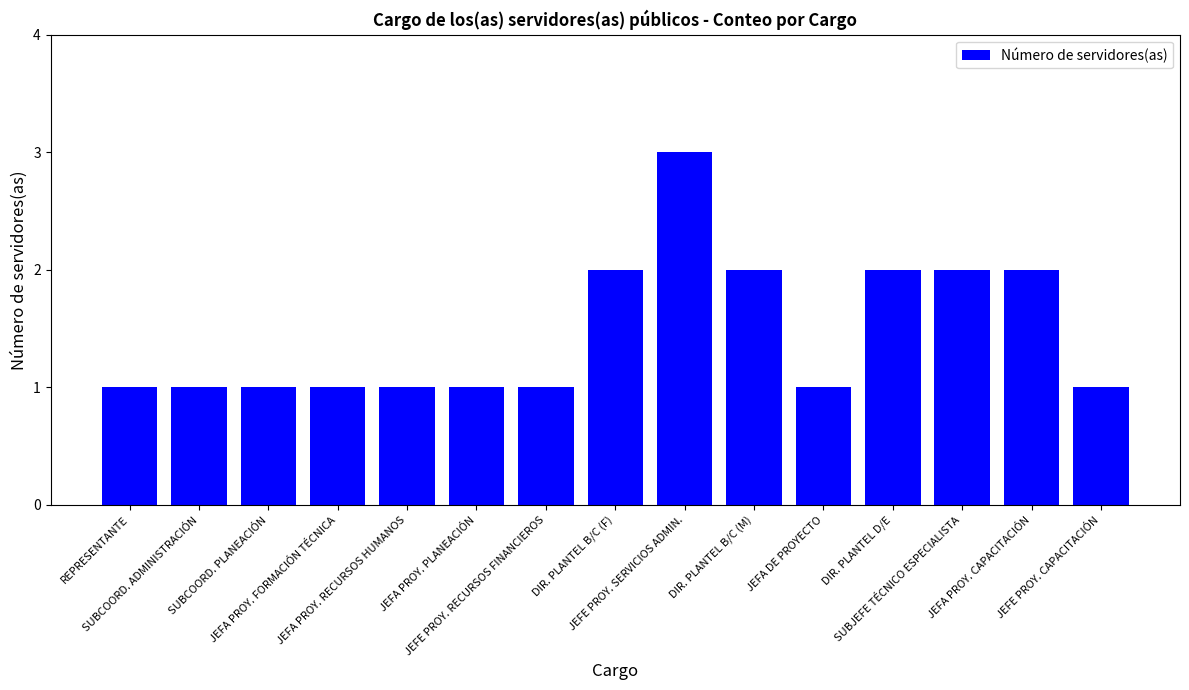

Reading left to right, what are all the values shown in this chart?

REPRESENTANTE=1	SUBCOORD. ADMINISTRACIÓN=1	SUBCOORD. PLANEACIÓN=1	JEFA PROY. FORMACIÓN TÉCNICA=1	JEFA PROY. RECURSOS HUMANOS=1	JEFA PROY. PLANEACIÓN=1	JEFE PROY. RECURSOS FINANCIEROS=1	DIR. PLANTEL B/C (F)=2	JEFE PROY. SERVICIOS ADMIN.=3	DIR. PLANTEL B/C (M)=2	JEFA DE PROYECTO=1	DIR. PLANTEL D/E=2	SUBJEFE TÉCNICO ESPECIALISTA=2	JEFA PROY. CAPACITACIÓN=2	JEFE PROY. CAPACITACIÓN=1